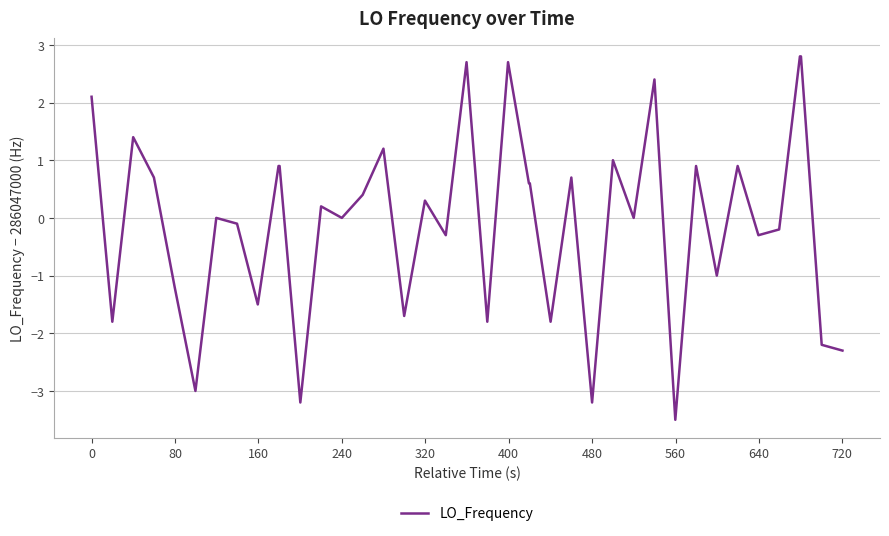

What is the maximum value shown in the chart?

2.8